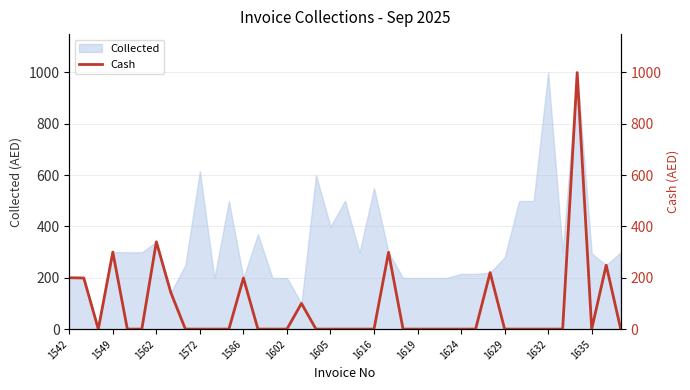

The value at 1602 is 0. True or false?

True